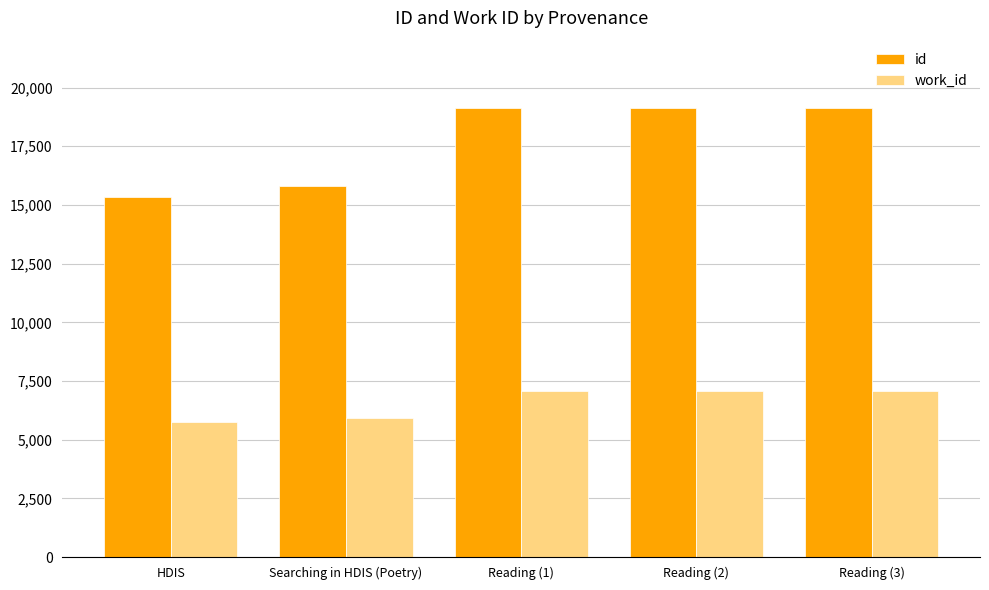

What position from the left is Reading (3)?

5